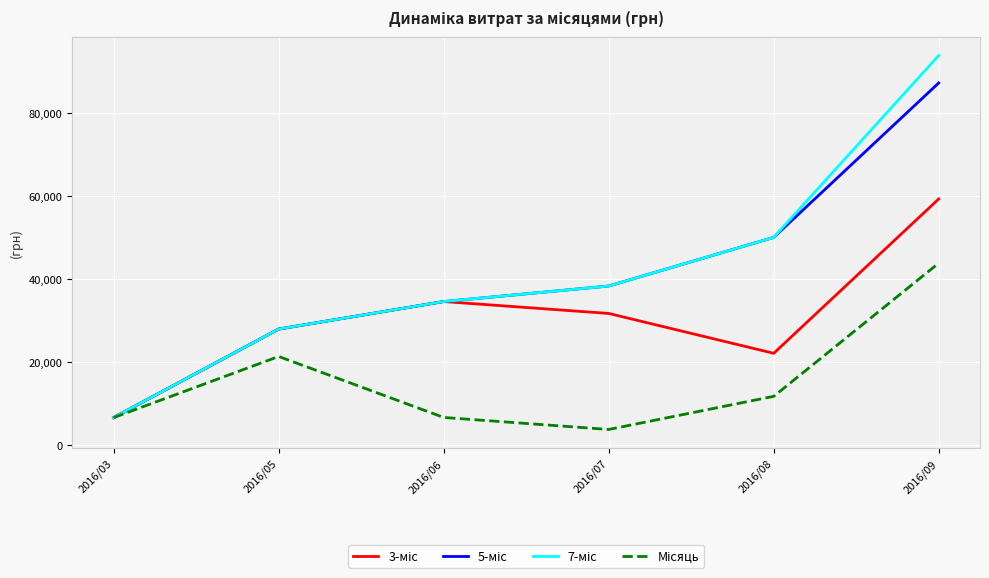

What is the spread (max minus min) of values at 2016/09?

50076.0